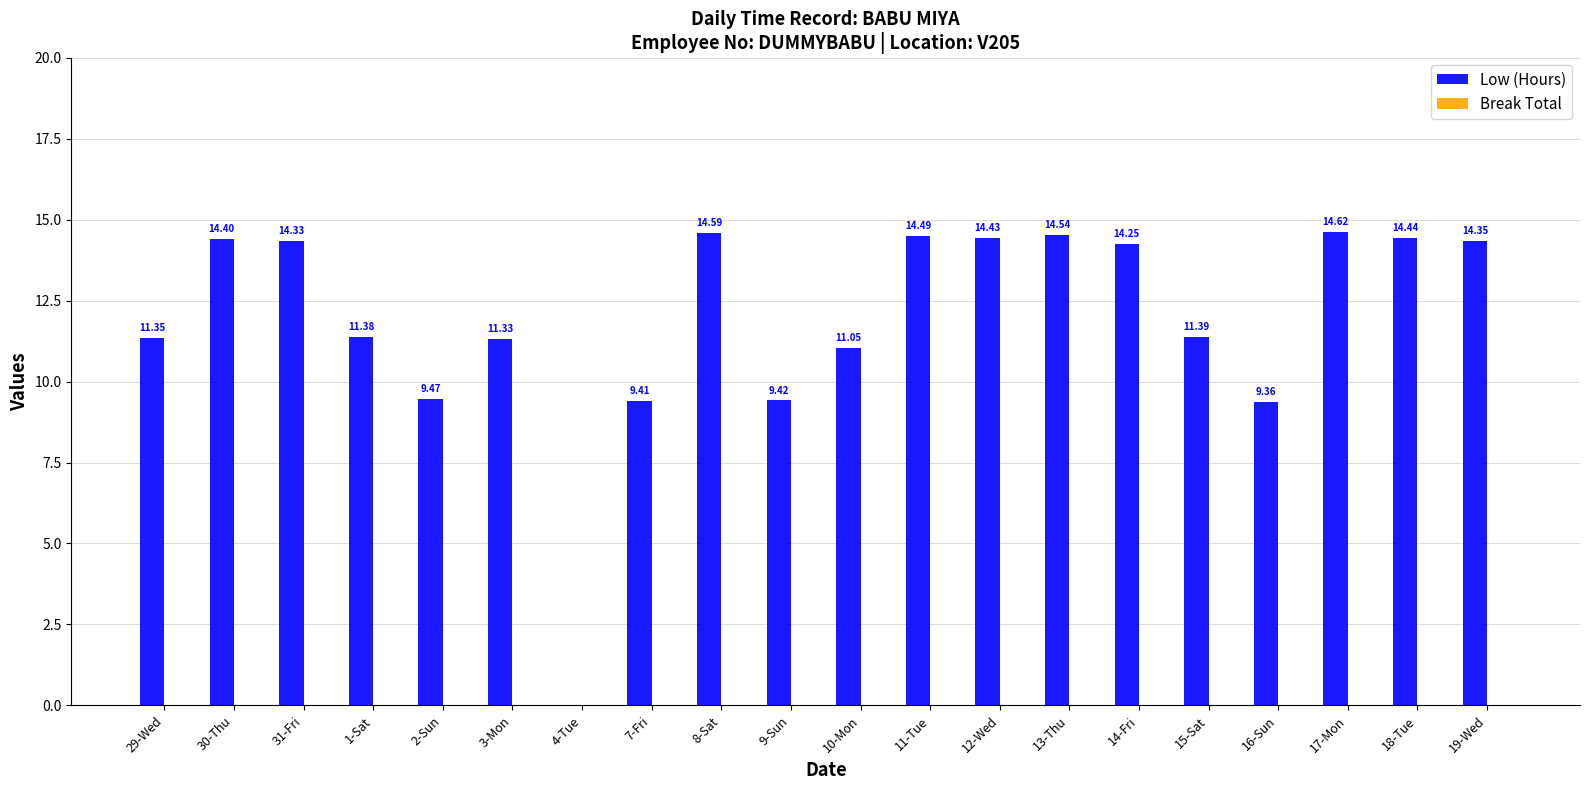

What is the sum of the values at 16-Sun and 30-Thu?

23.8